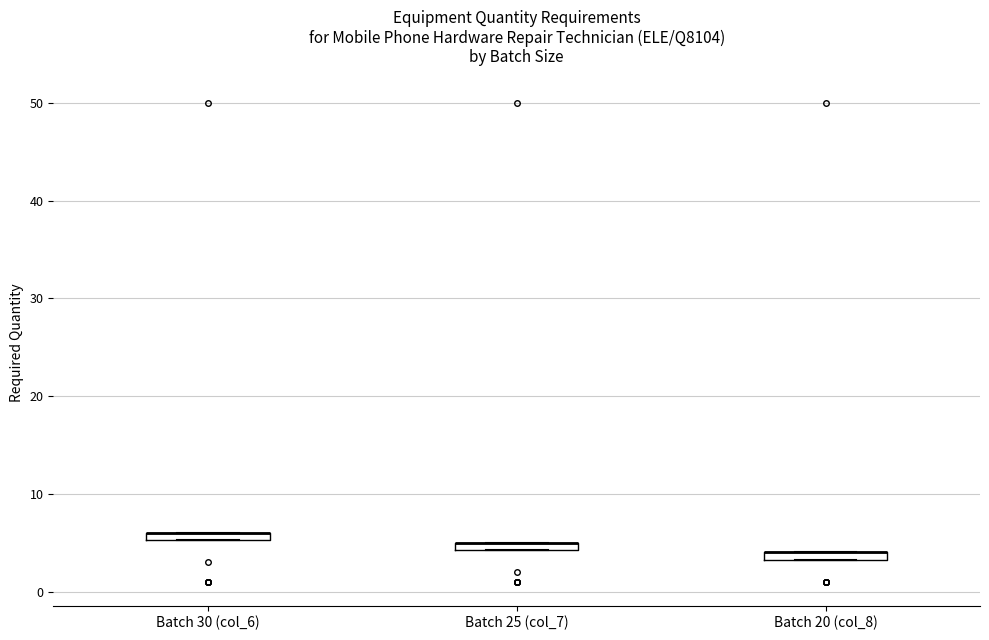

Where is the upper edge of the box for Batch 20 (col_8) on the y-axis? The values are not printed on the chart, so give them approximately, as read against the axis.

4